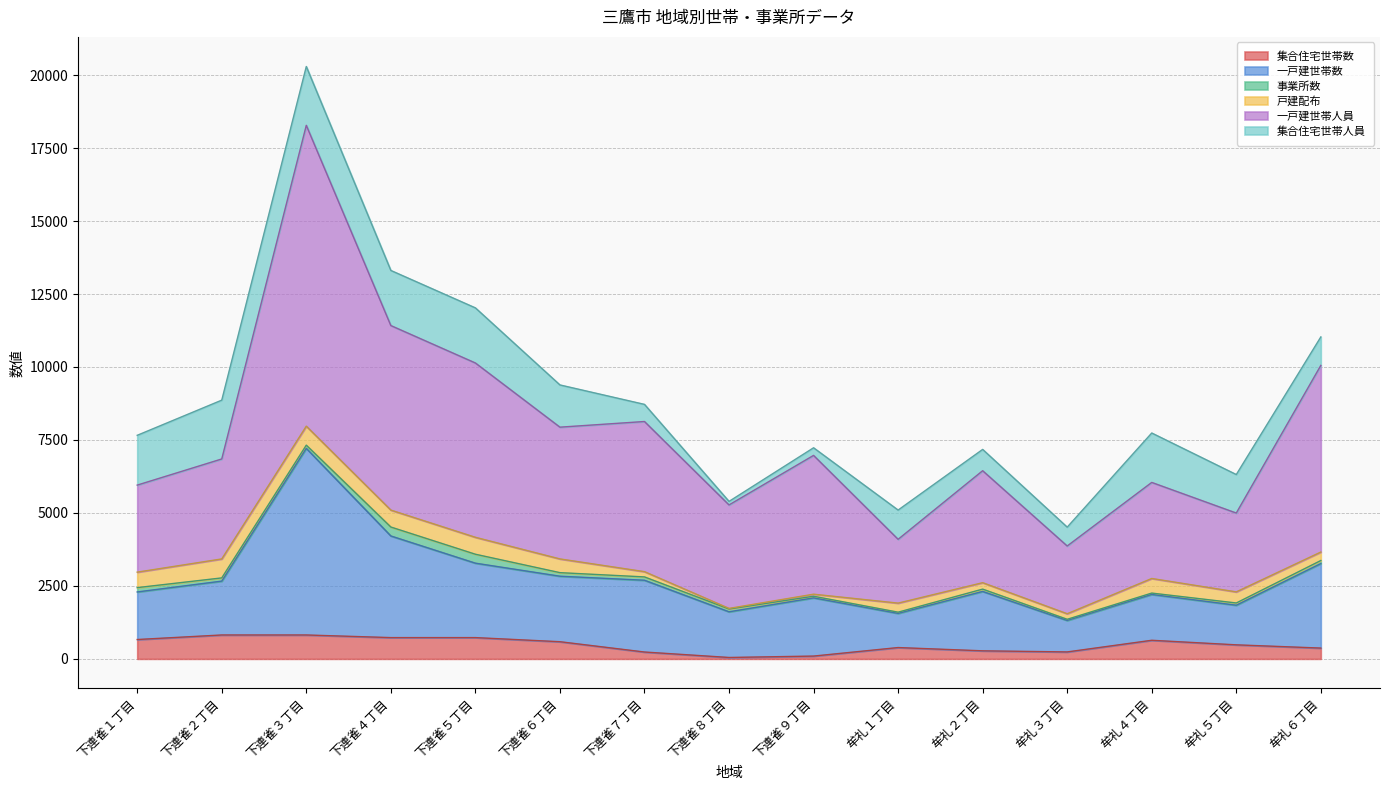

What is the value of the 集合住宅世帯数 point at the 3rd from the left?

819